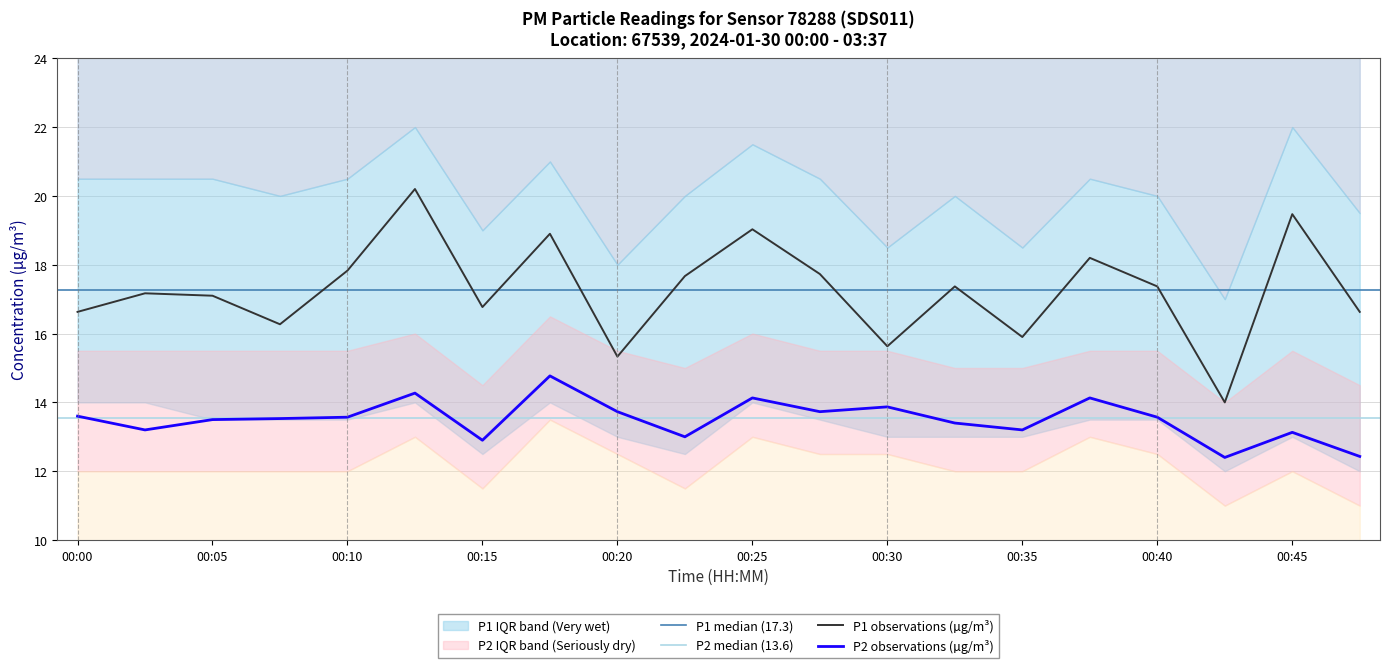

True or false: P1 observations (µg/m³) has a value of 31.5 at 00:10.

False